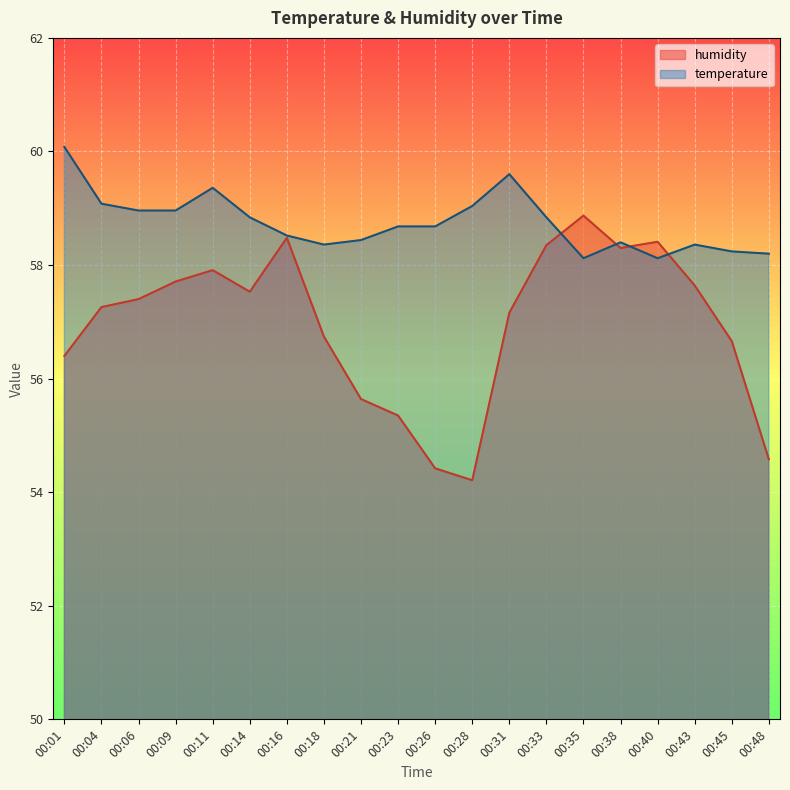

Rank the series at 00:40 from highest to lowest value.

humidity, temperature